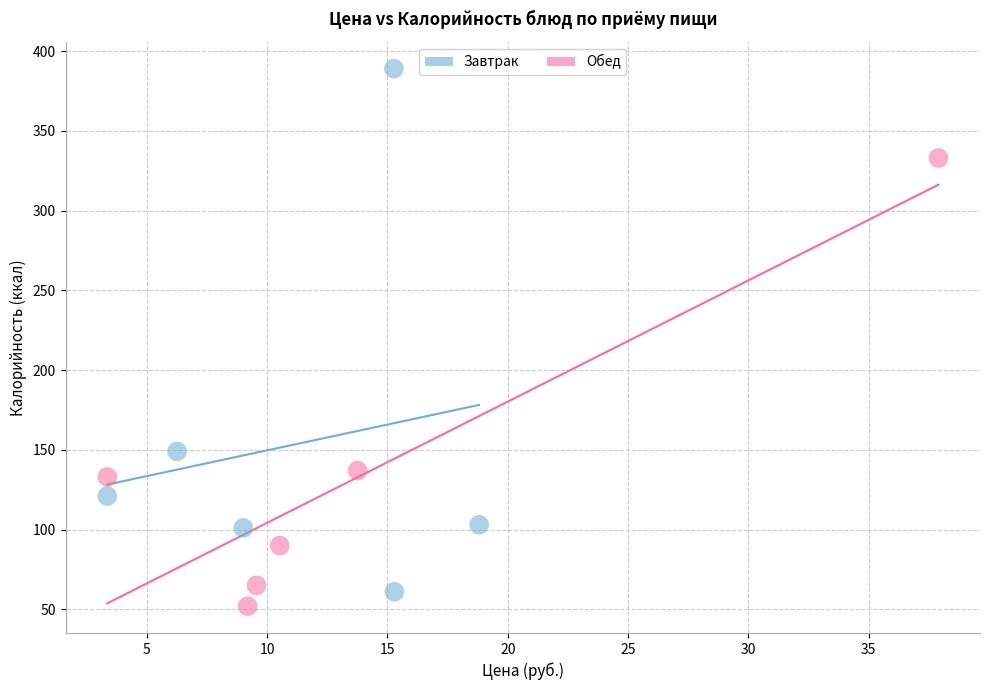

Which series has the largest Y range (max minus min)?

Завтрак